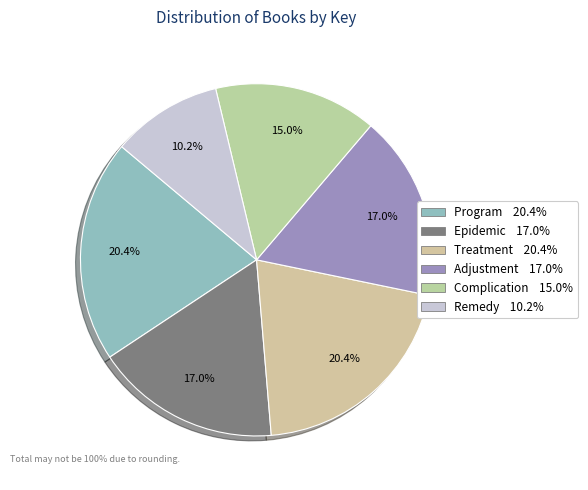

The Adjustment slice represents 17% of the pie. True or false?

True